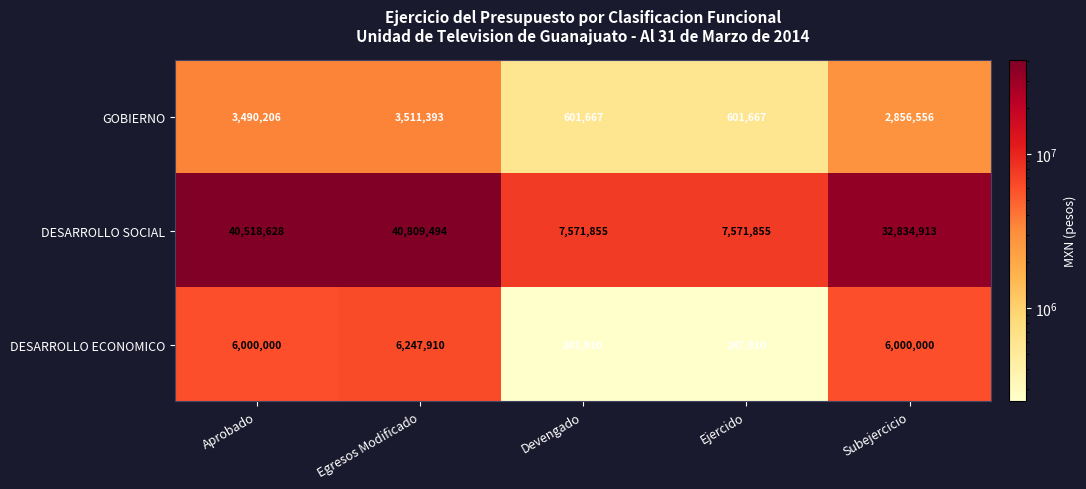

What is the greatest value displayed?

40809494